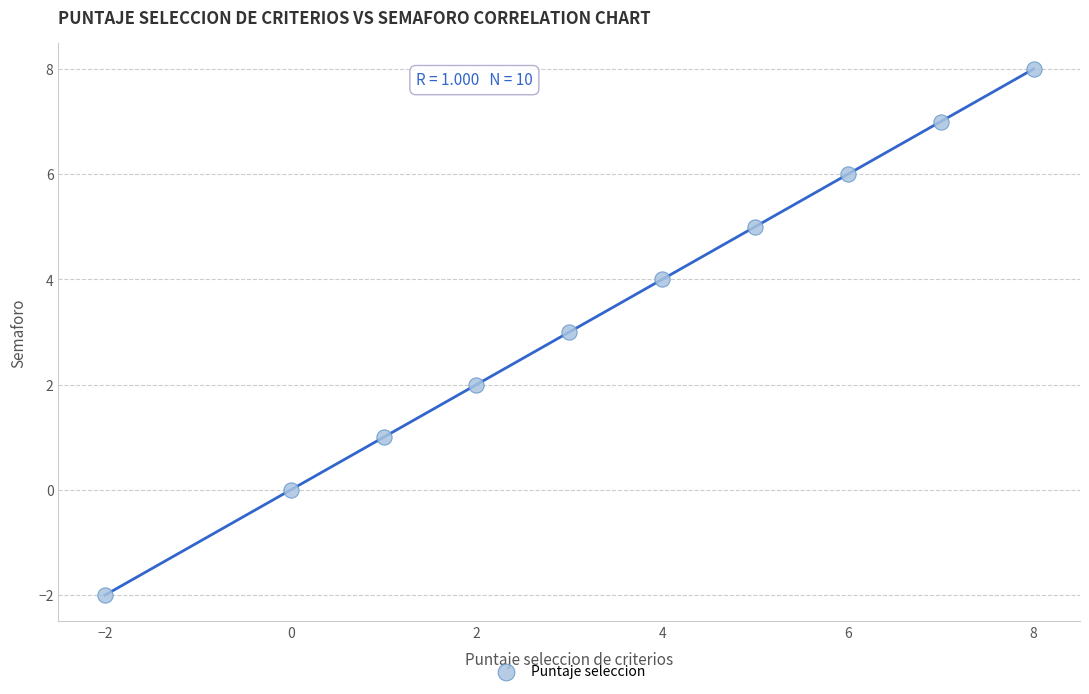

What is the average Y value?

3